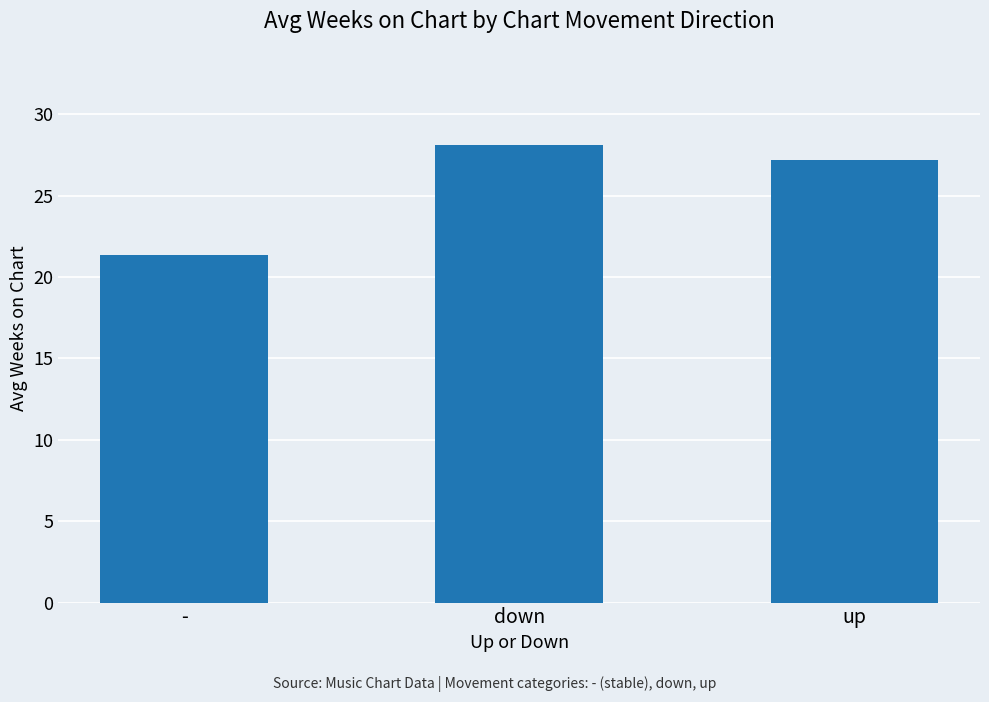

What is the sum of the values at down and up?

55.4